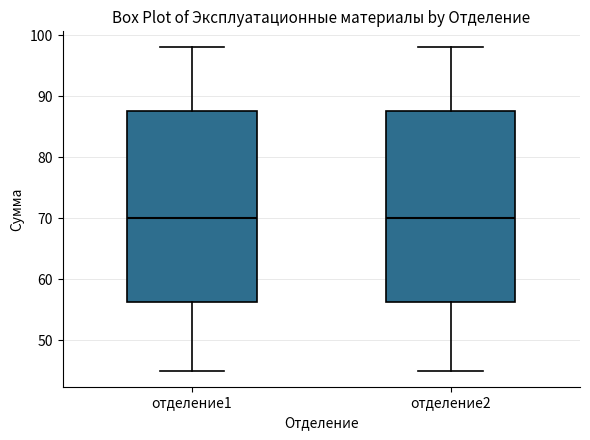

Where does the upper whisker of the box for отделение1 end on the y-axis? The values are not printed on the chart, so give them approximately, as read against the axis.

98